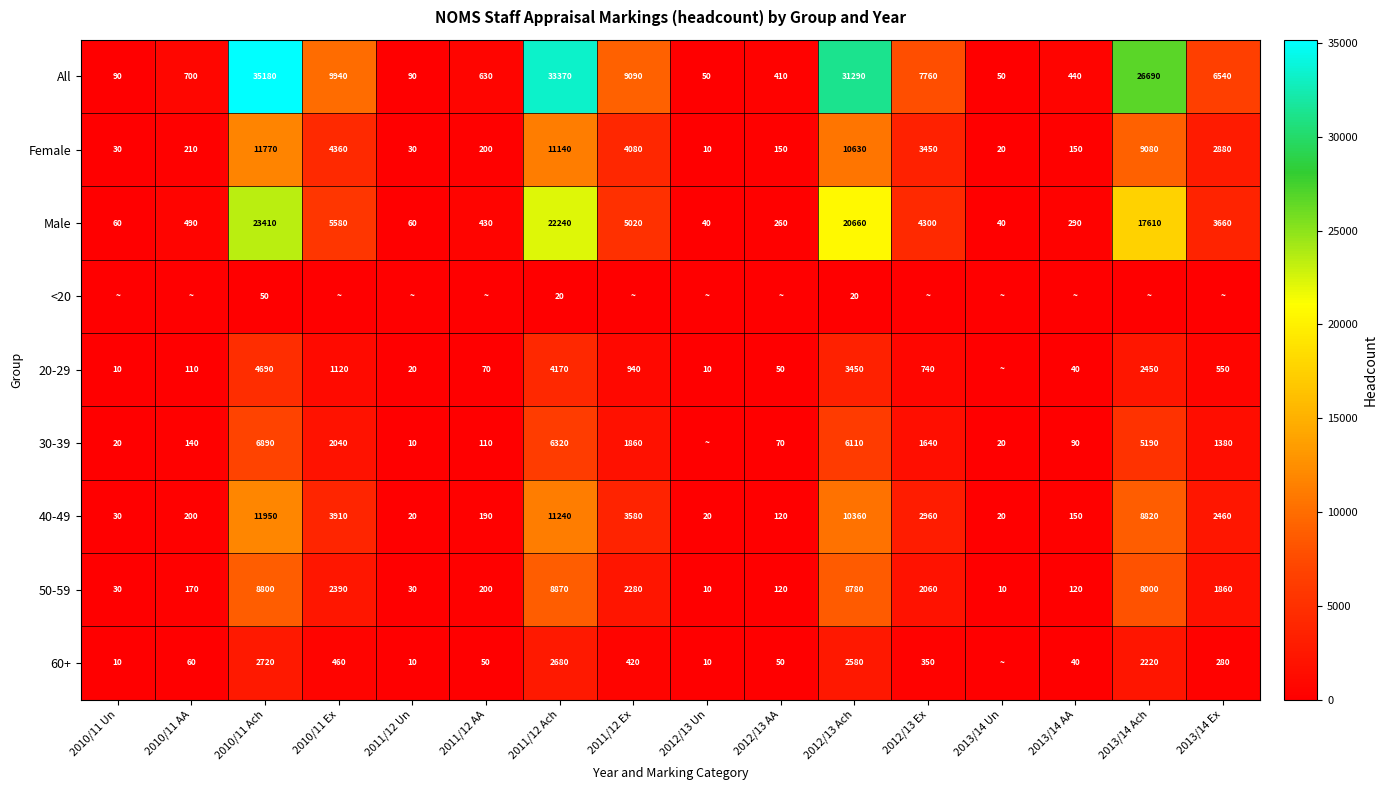

What is the difference between the maximum and minimum values in the Female series?

11760